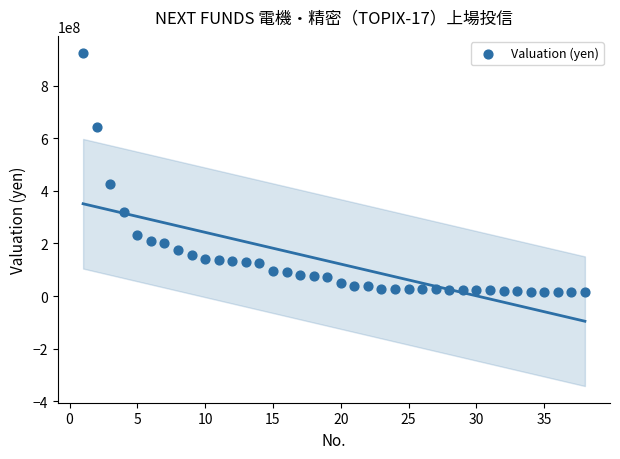

What Y value in the scatter plot is closest to 470405625?

424864000